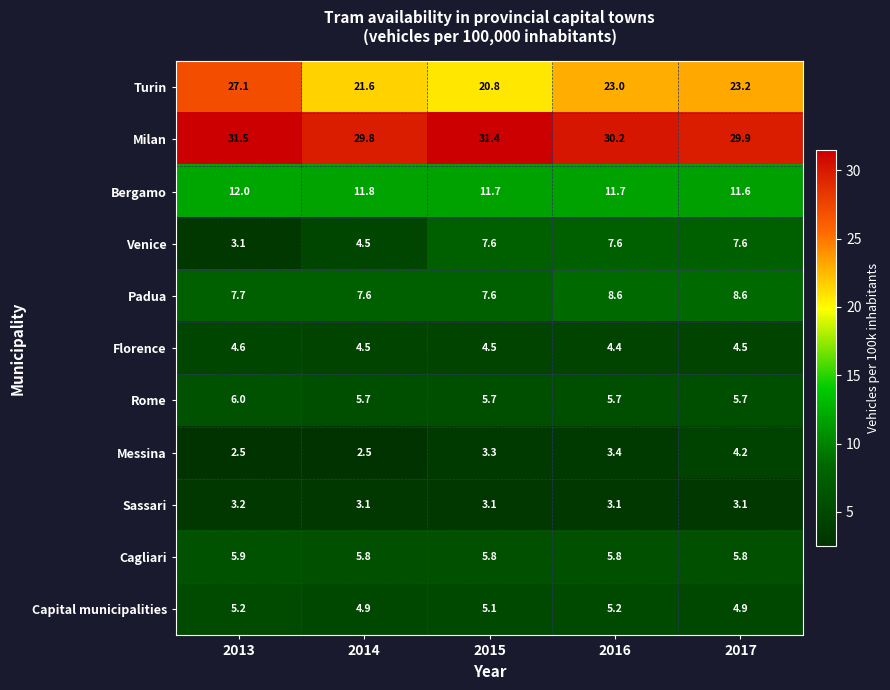

Is it true that Sassari equals 1.3 at 2013?

False